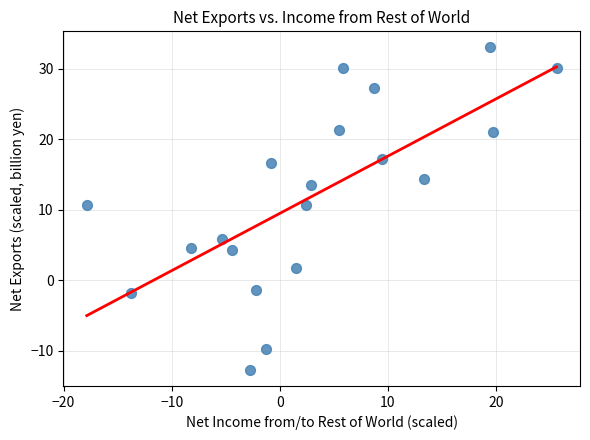

What is the range of Y values (max minus min)?

45.8